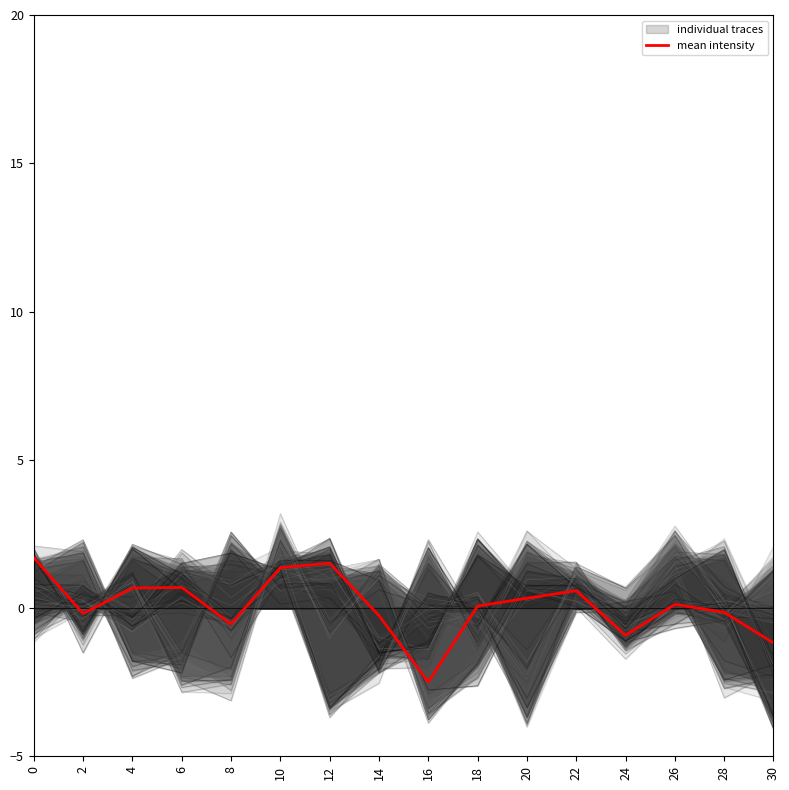

What is the change in value from 6 to 18?

-0.6